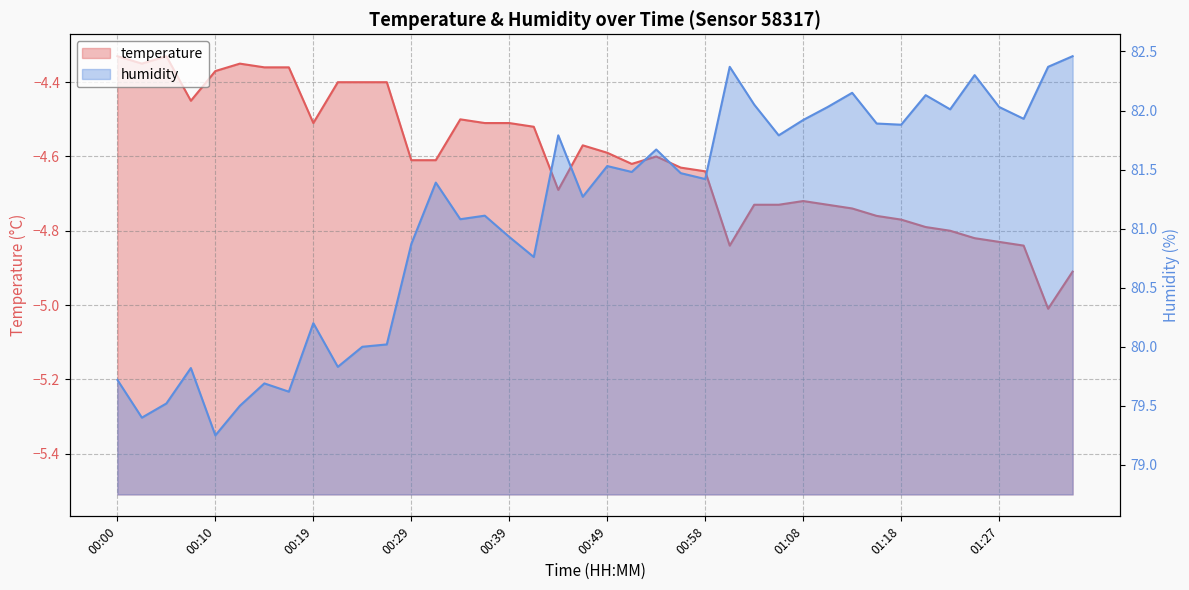

Reading left to right, extract all data points from this chart.

temperature: 00:00=-4.3	00:02=-4.3	00:05=-4.3	00:07=-4.5	00:10=-4.4	00:12=-4.3	00:15=-4.4	00:17=-4.4	00:19=-4.5	00:22=-4.4	00:24=-4.4	00:27=-4.4	00:29=-4.6	00:32=-4.6	00:34=-4.5	00:36=-4.5	00:39=-4.5	00:41=-4.5	00:44=-4.7	00:46=-4.6	00:49=-4.6	00:51=-4.6	00:53=-4.6	00:56=-4.6	00:58=-4.6	01:01=-4.8	01:03=-4.7	01:06=-4.7	01:08=-4.7	01:10=-4.7	01:13=-4.7	01:15=-4.8	01:18=-4.8	01:20=-4.8	01:23=-4.8	01:25=-4.8	01:27=-4.8	01:30=-4.8	01:32=-5.0	01:35=-4.9
humidity: 00:00=79.7	00:02=79.4	00:05=79.5	00:07=79.8	00:10=79.2	00:12=79.5	00:15=79.7	00:17=79.6	00:19=80.2	00:22=79.8	00:24=80.0	00:27=80.0	00:29=80.9	00:32=81.4	00:34=81.1	00:36=81.1	00:39=80.9	00:41=80.8	00:44=81.8	00:46=81.3	00:49=81.5	00:51=81.5	00:53=81.7	00:56=81.5	00:58=81.4	01:01=82.4	01:03=82.0	01:06=81.8	01:08=81.9	01:10=82.0	01:13=82.2	01:15=81.9	01:18=81.9	01:20=82.1	01:23=82.0	01:25=82.3	01:27=82.0	01:30=81.9	01:32=82.4	01:35=82.5